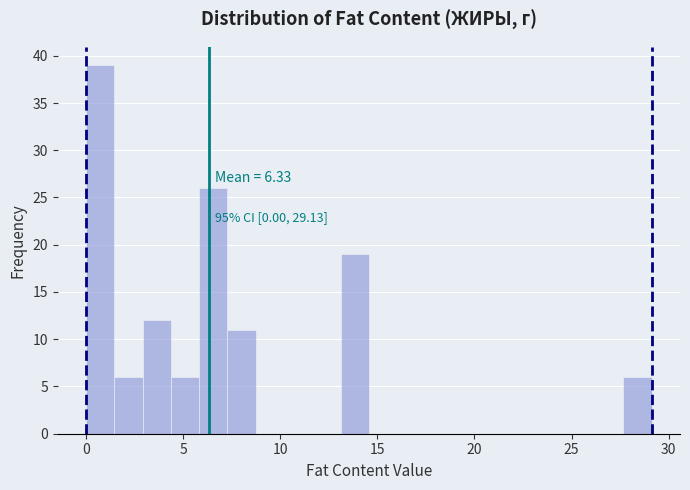

Around what value on the x-axis is the tallest bar? Give the approximate position of its centre, as read against the axis.

0.5